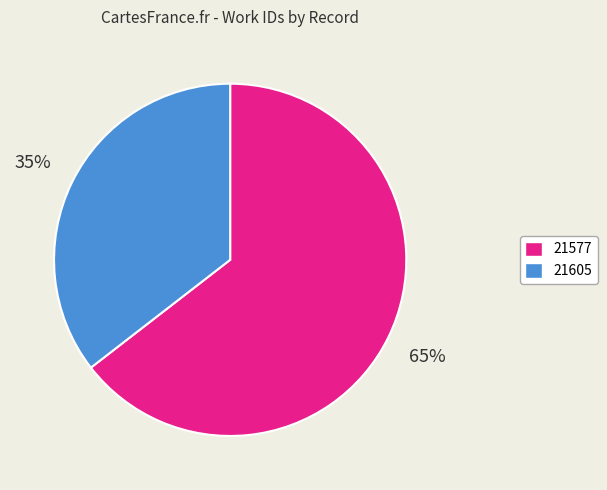

Rank the categories by value from lowest to highest.

21605, 21577